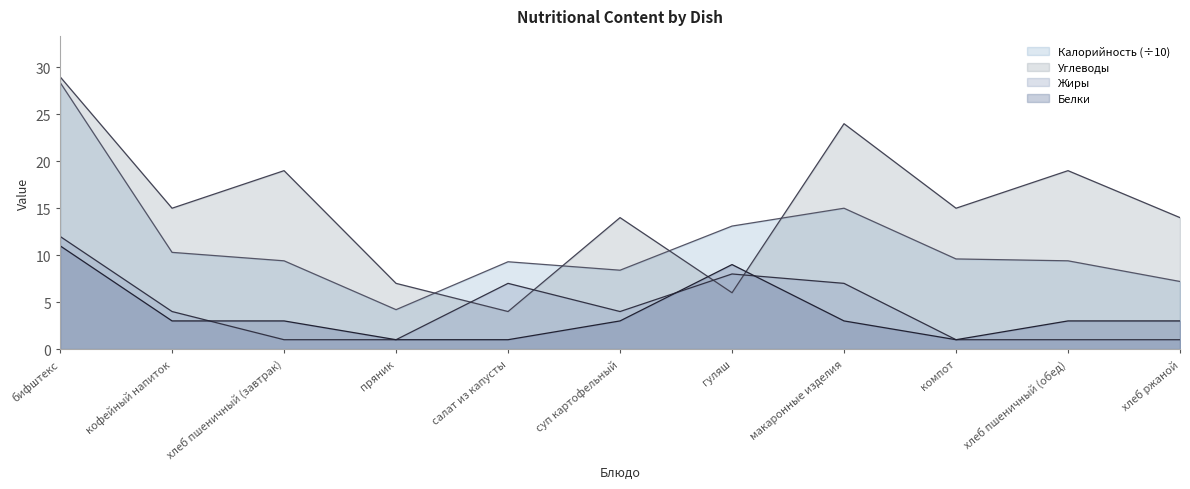

How many values in the Жиры series exceed 4?

4